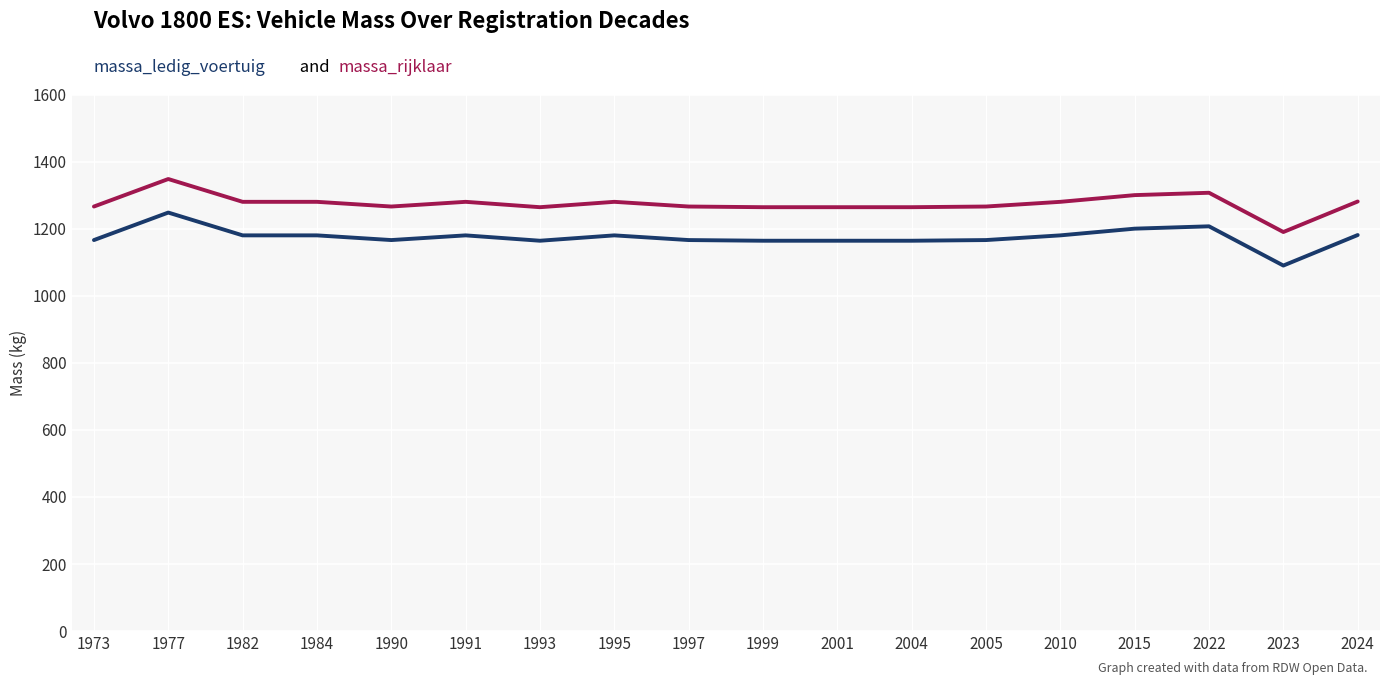

What is the spread (max minus min) of values at 1997?

100